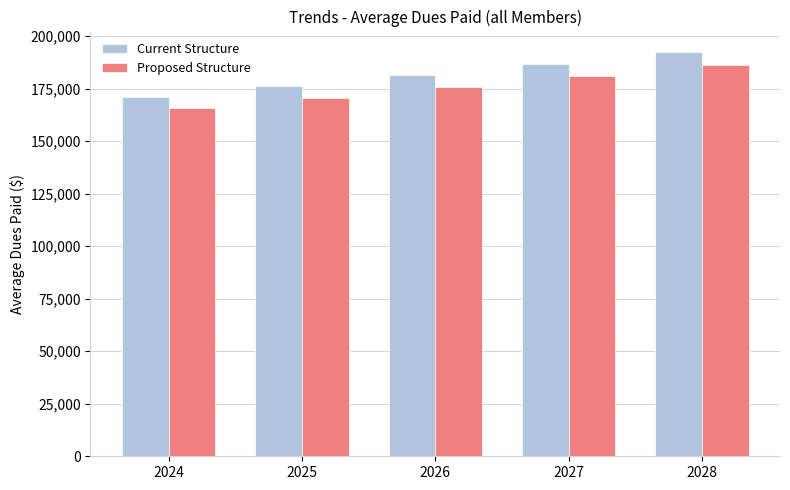

Count the number of categories in the chart.

5